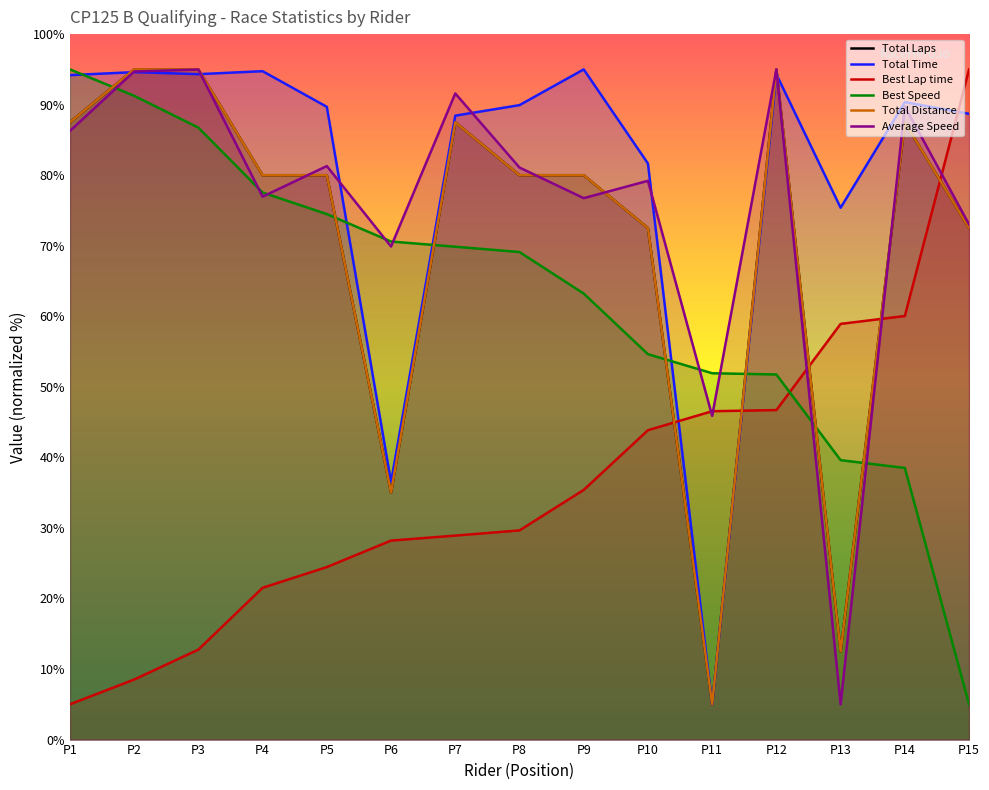

At which label is Total Time closest to 50?

P6